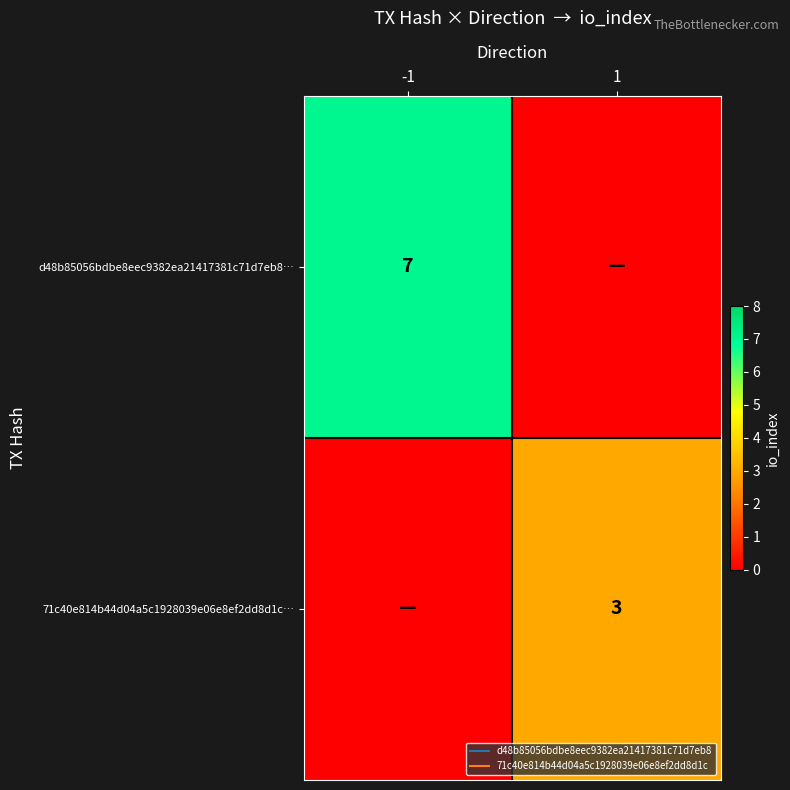

What is the difference between the 71c40e814b44d04a5c1928039e06e8ef2dd8d1c… values at 1 and -1?

3